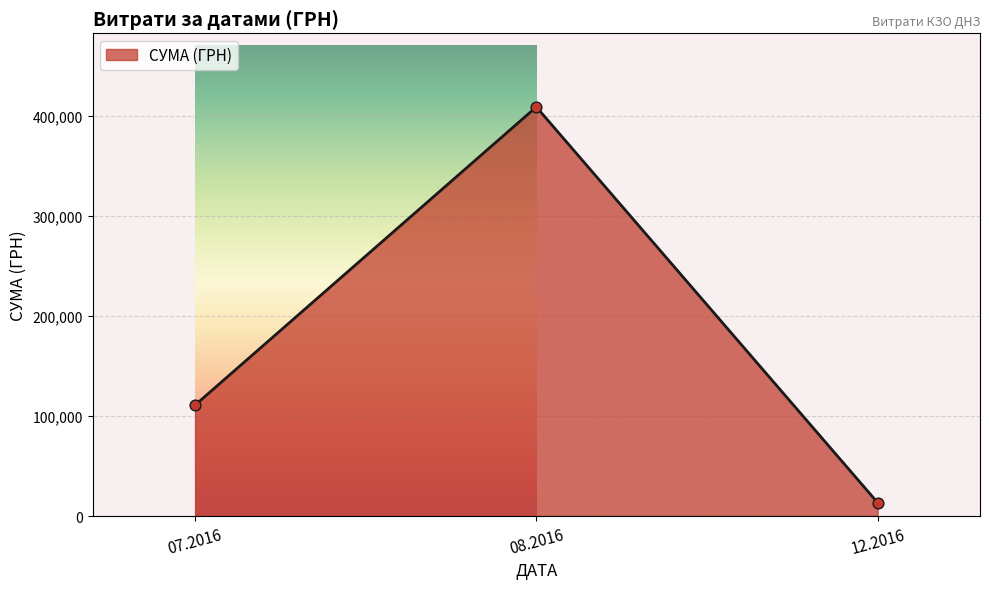

What is the change in value from 07.2016 to 08.2016?

+297869.2